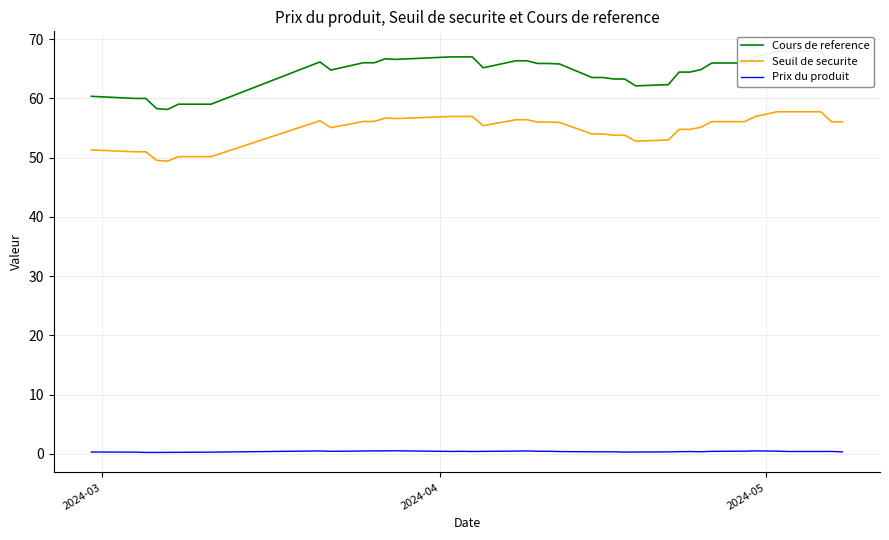

What is the lowest value of the Prix du produit series?

0.2